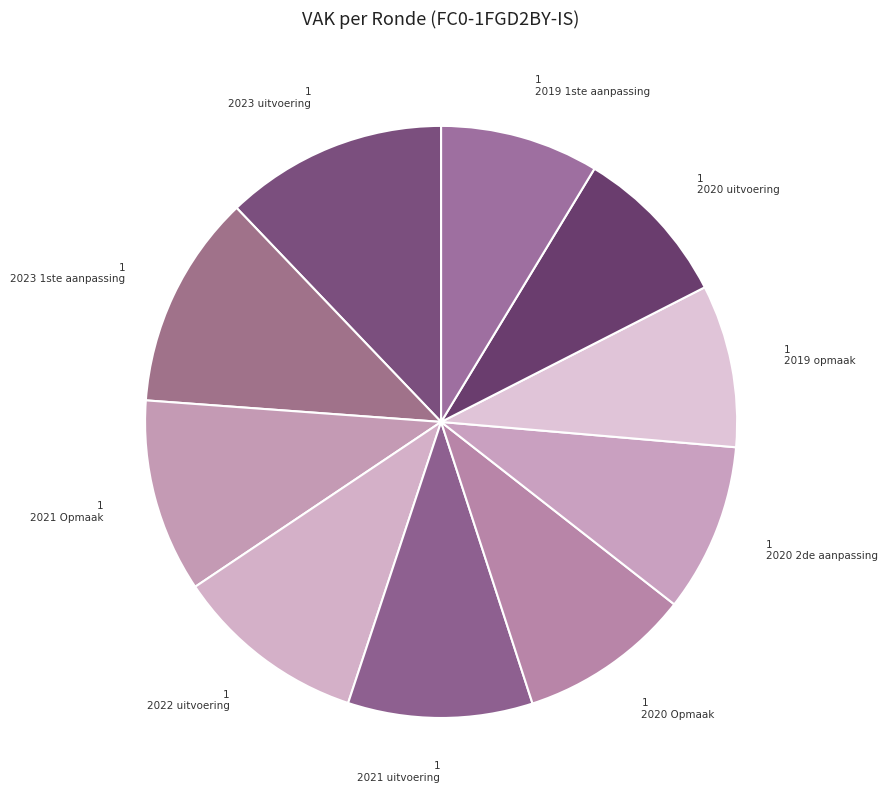

To the nearest percent, what is the difference between the largest and smallest slice percentages?

3%